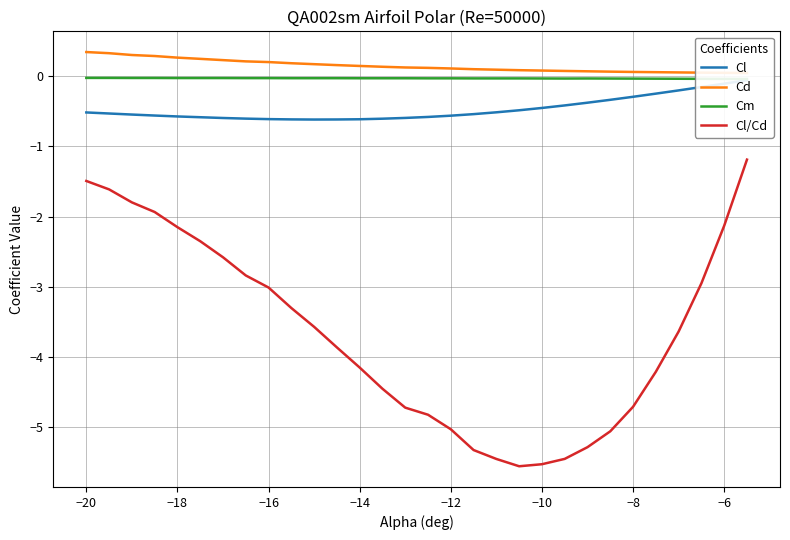

Is it true that Cl/Cd equals -3.0 at −16?

True